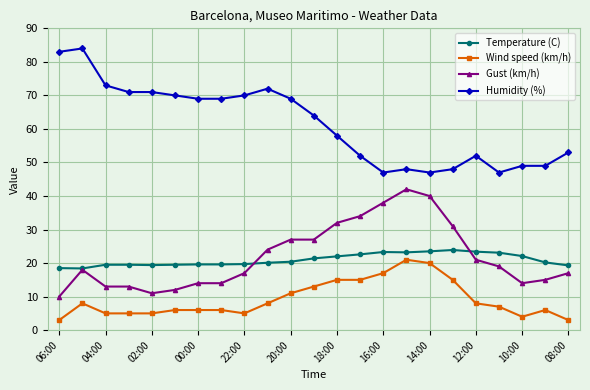

What is the value of the Humidity (%) point at the 13th from the left?

58.0